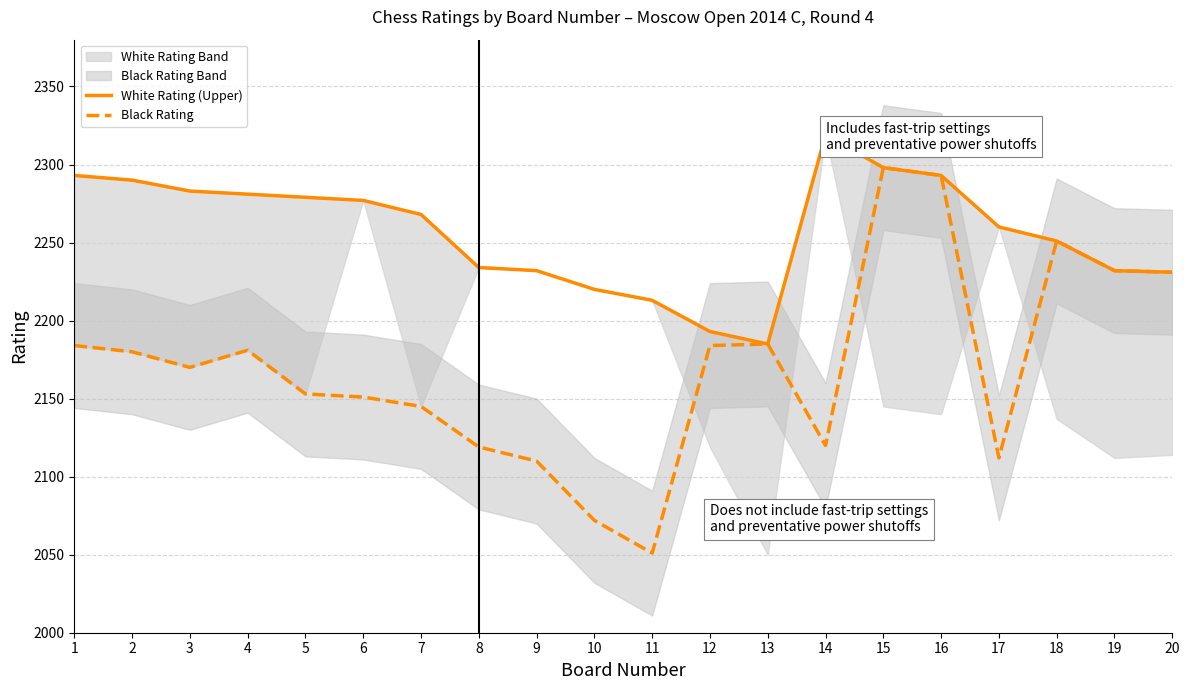

The Black Rating series shows 2112 at 17. True or false?

True